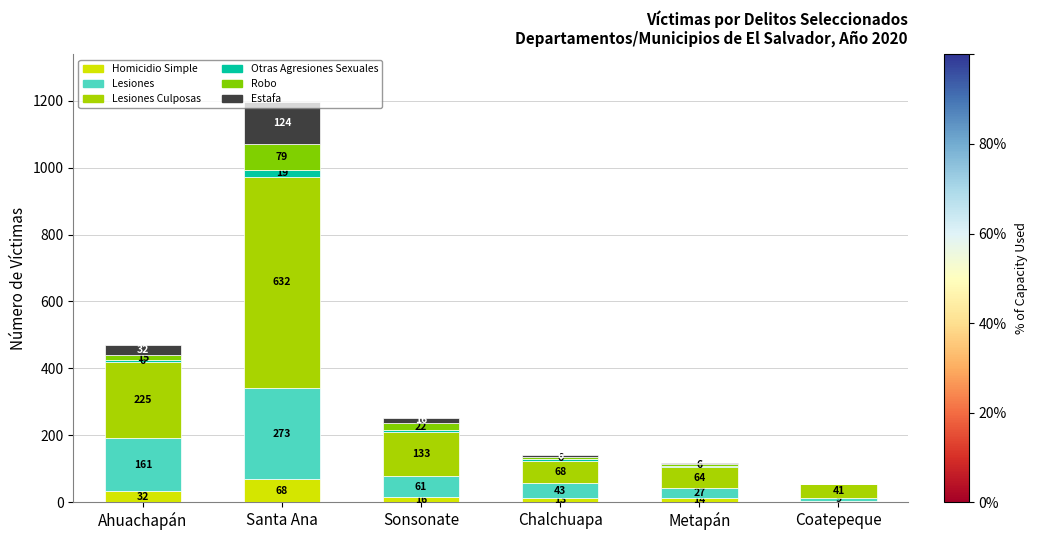

At which category is the sum across all series the highest?

Santa Ana